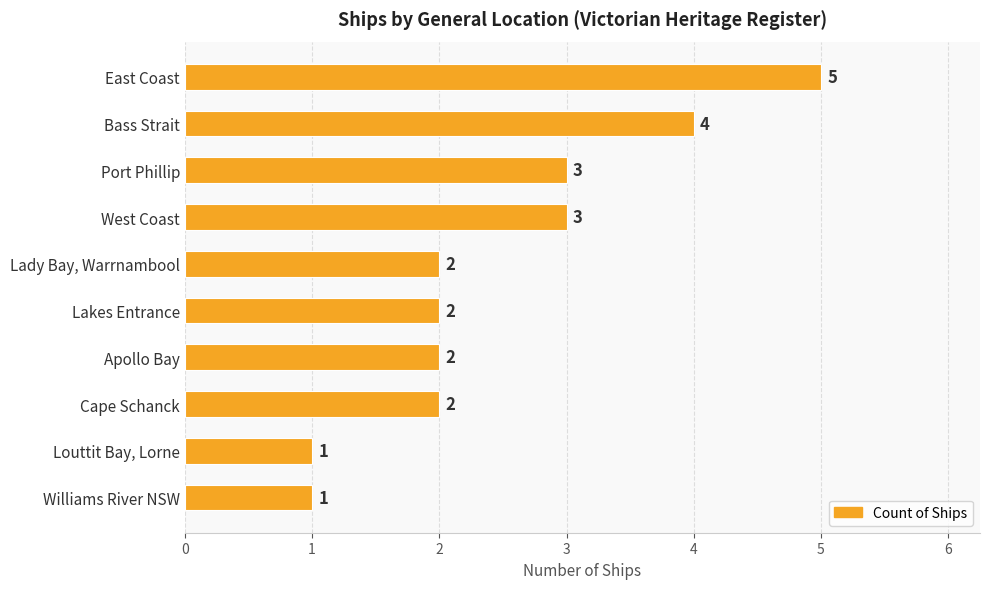

Does the chart contain stacked bars?

No